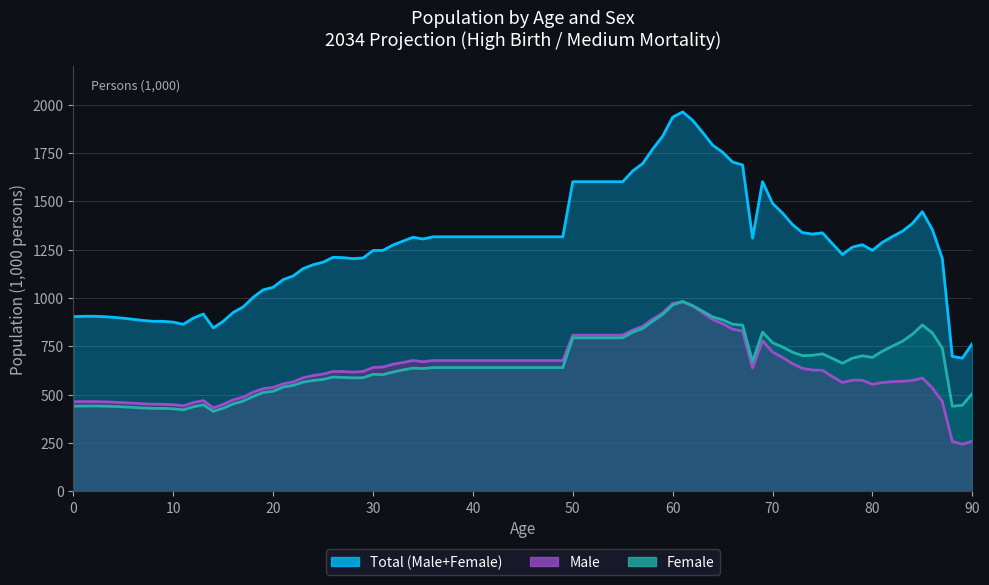

Is it true that Total (Male+Female) equals 518.5 at 75?

False